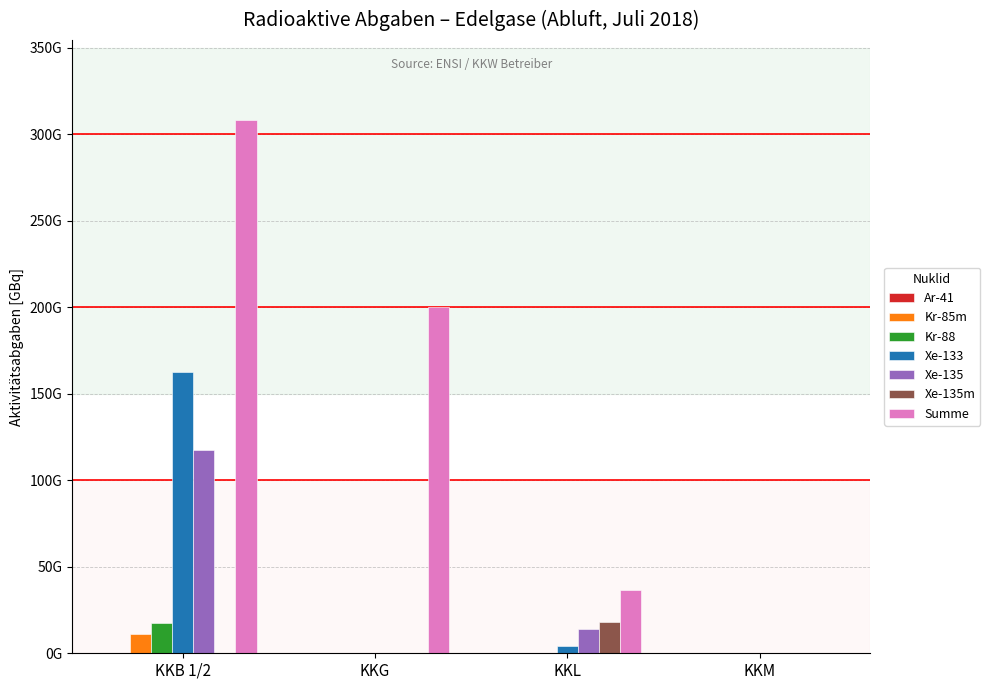

Which series has the largest range (max minus min)?

Summe